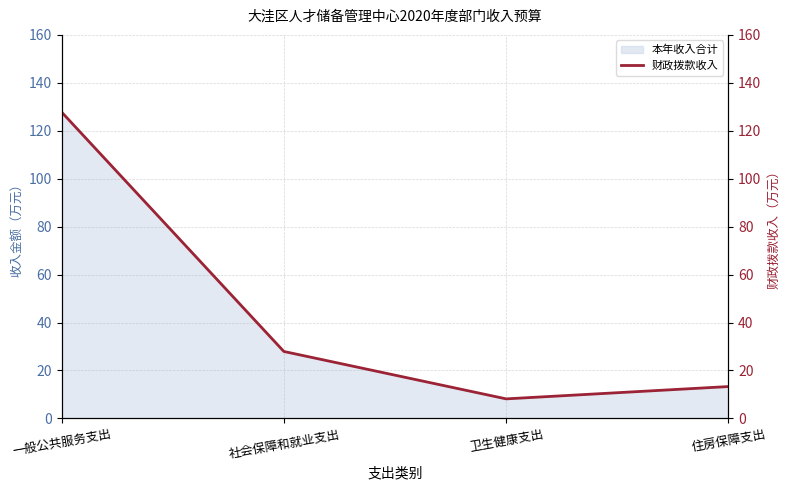

Is it true that the value at 一般公共服务支出 is 75.5?

False